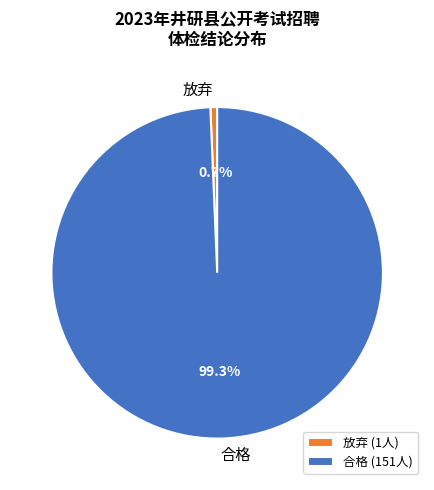

True or false: 放弃 accounts for 1% of the total.

True